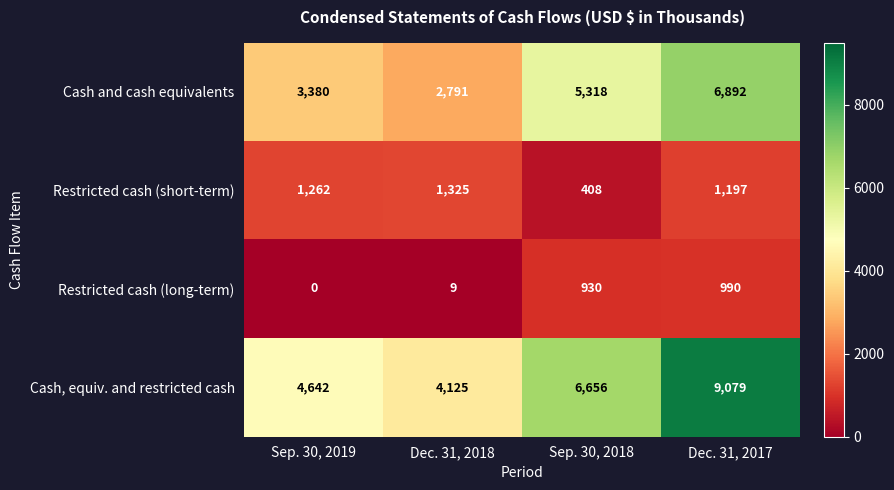

Is it true that Restricted cash (short-term) equals 1197 at Dec. 31, 2017?

True